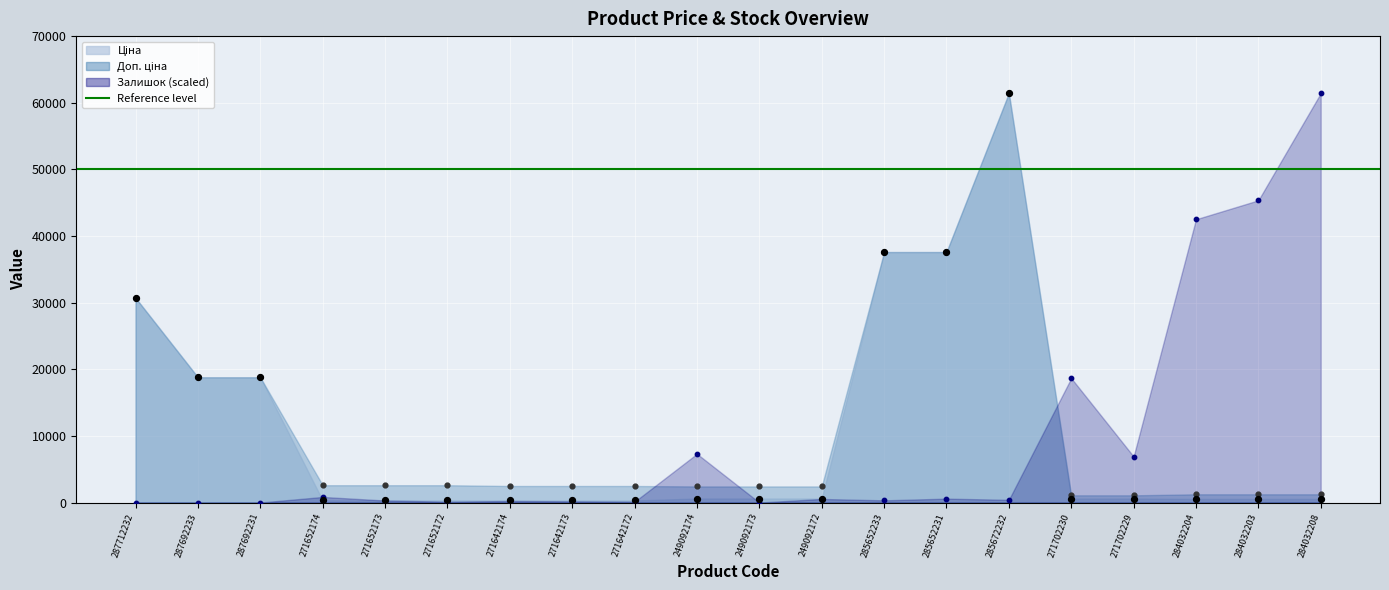

Is the value of Ціна at 249092173 greater than the value of Доп. ціна at 287712232?

No